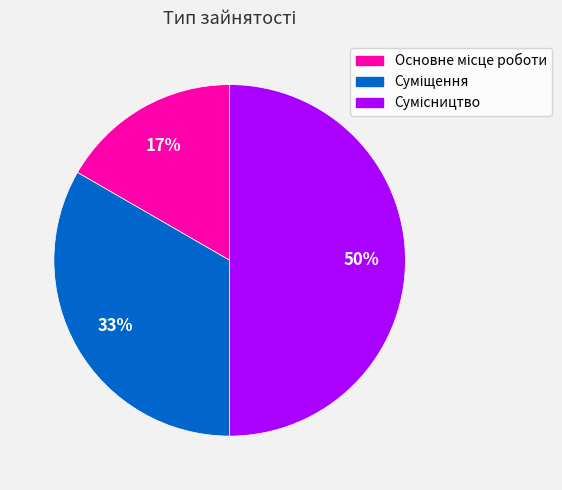

To the nearest percent, what is the average slice percentage?

33%